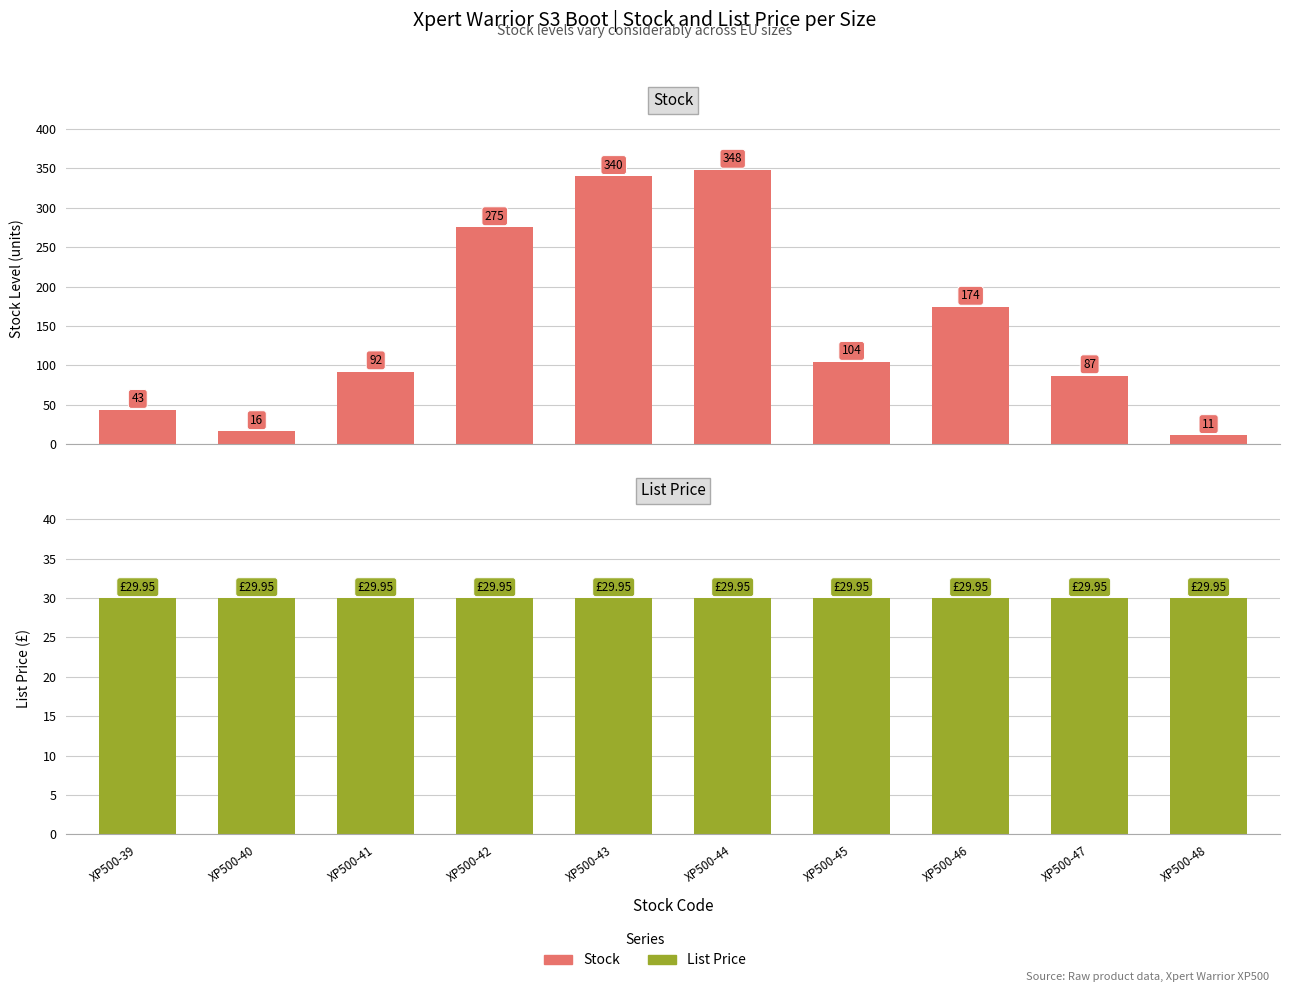

Reading left to right, what are all the values shown in this chart?

Stock: XP500-39=43.0	XP500-40=16.0	XP500-41=92.0	XP500-42=275.0	XP500-43=340.0	XP500-44=348.0	XP500-45=104.0	XP500-46=174.0	XP500-47=87.0	XP500-48=11.0
List Price: XP500-39=29.9	XP500-40=29.9	XP500-41=29.9	XP500-42=29.9	XP500-43=29.9	XP500-44=29.9	XP500-45=29.9	XP500-46=29.9	XP500-47=29.9	XP500-48=29.9